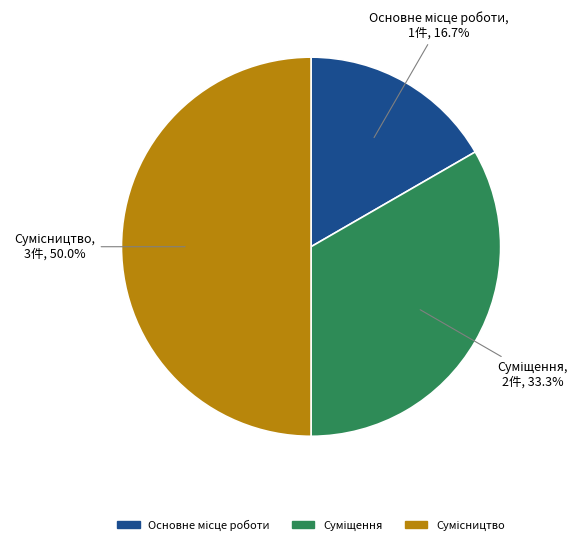

To the nearest percent, what percentage of the pie is Основне місце роботи?

17%